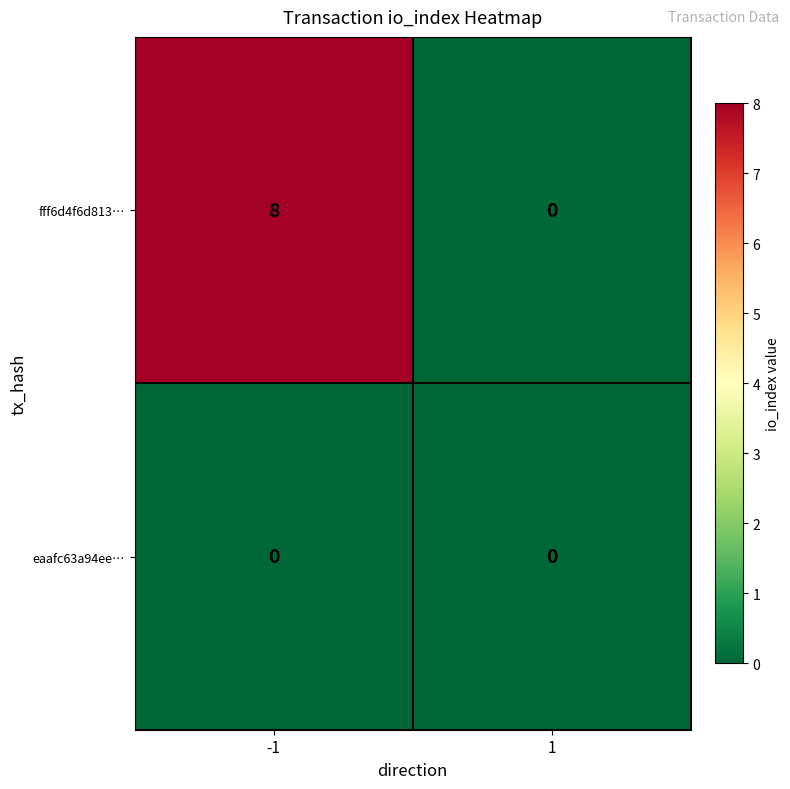

How many distinct data groups are displayed?

2